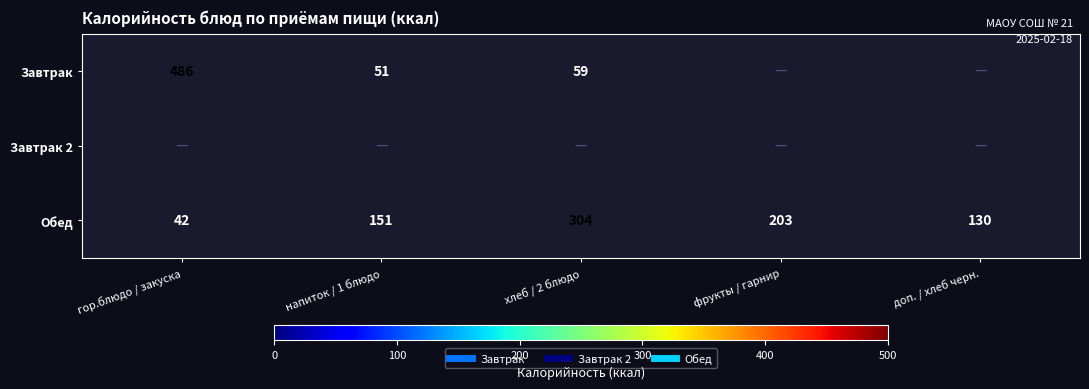

What is the sum of all Обед values?

830.0